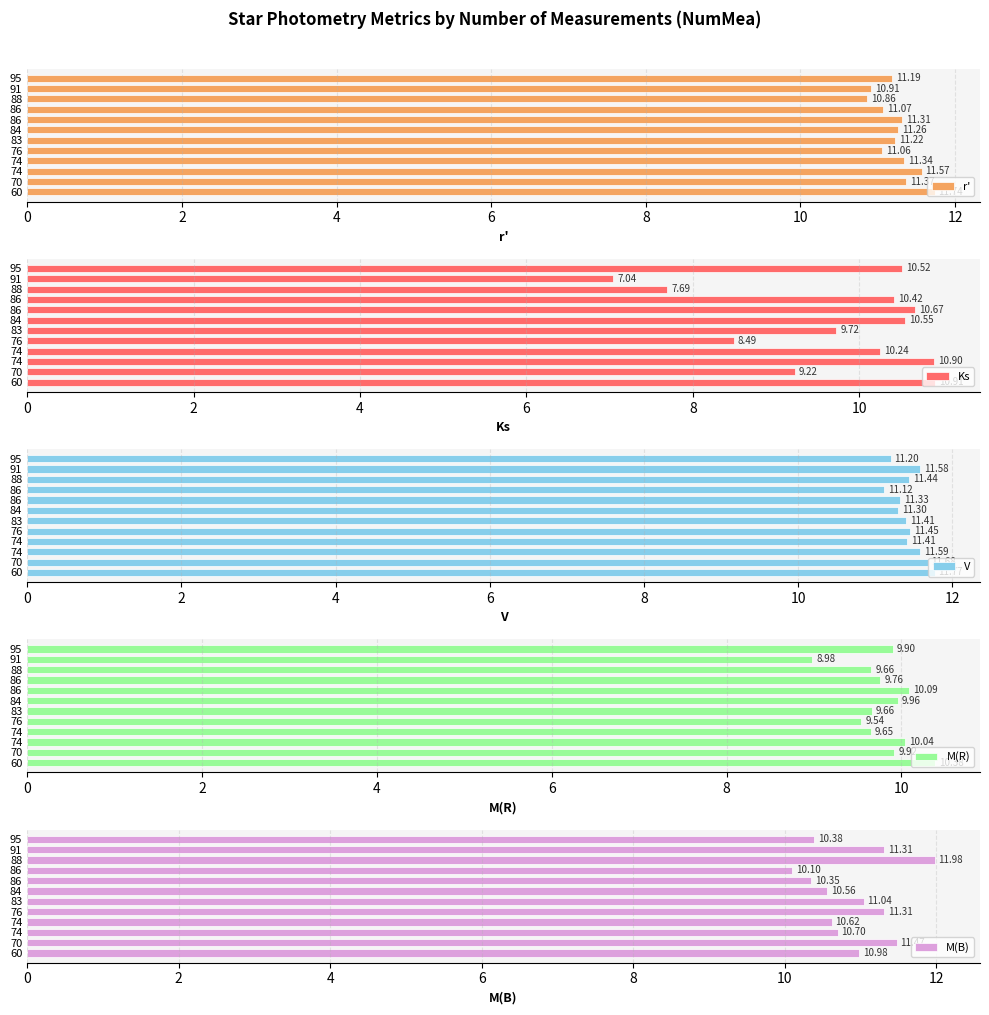

The value of Ks at 91 is 10.3. True or false?

False